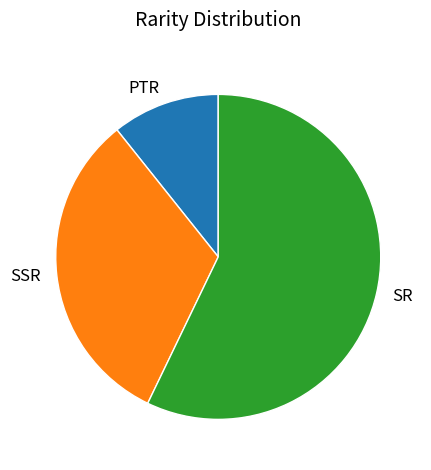

Count the number of slices in the pie.

3